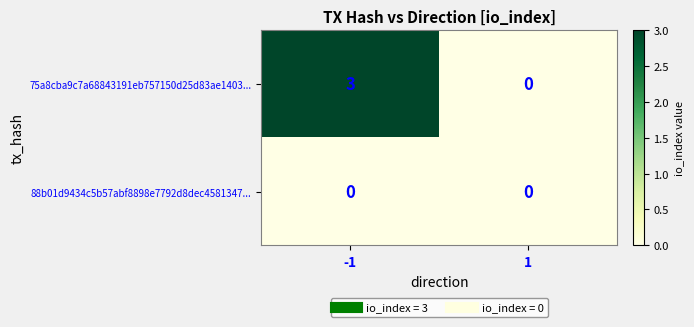

Reading left to right, what are all the values shown in this chart?

75a8cba9c7a68843191eb757150d25d83ae1403...: -1=3	1=0
88b01d9434c5b57abf8898e7792d8dec4581347...: -1=0	1=0